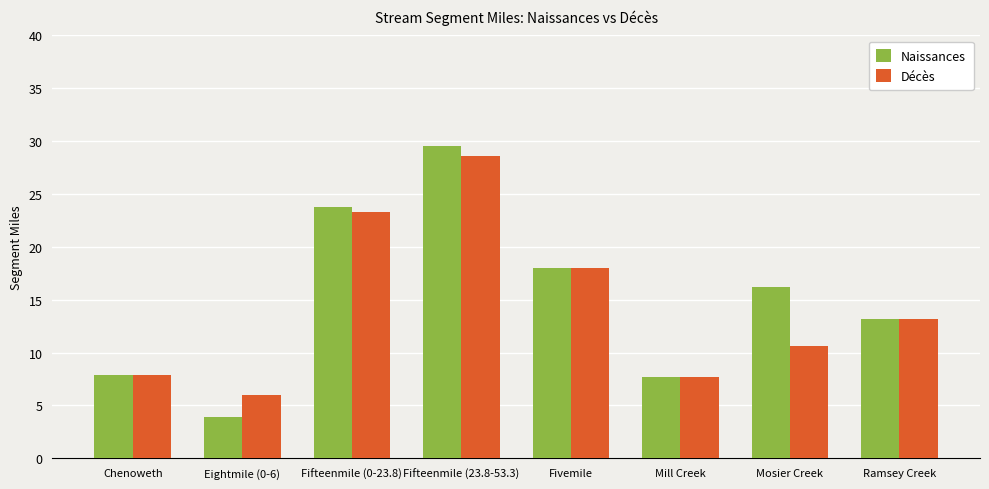

How many series are shown in this chart?

2